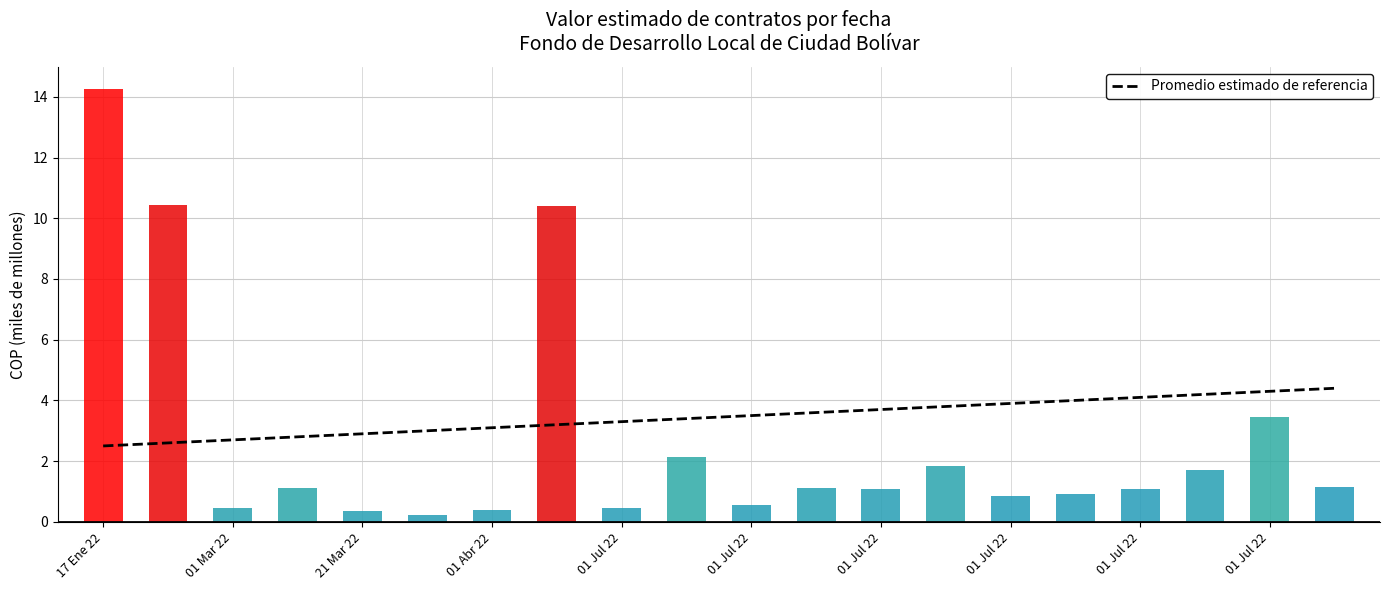

The chart shows a value of 3.7 at 01 Jul 22. True or false?

True